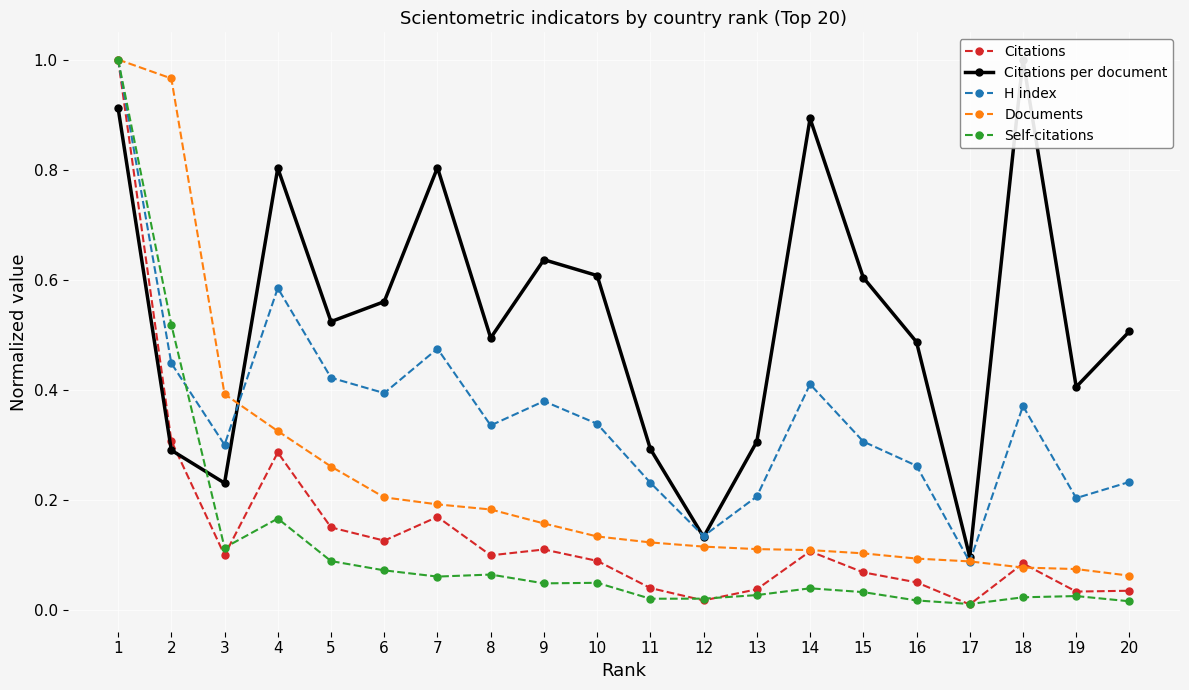

How many lines are shown in the chart?

5